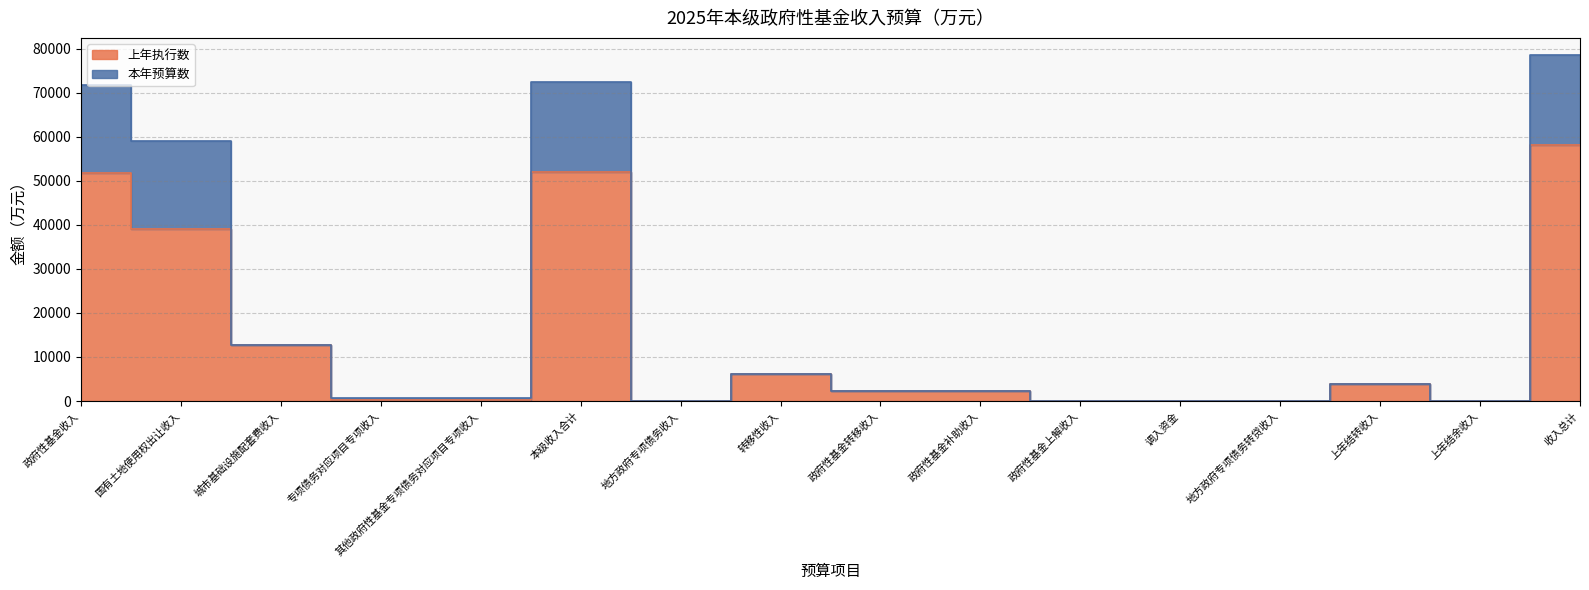

The 上年执行数 series shows 67804 at 本级收入合计. True or false?

False